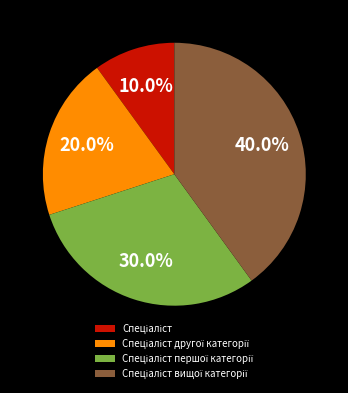

Is there any slice that represents more than half of the pie?

No